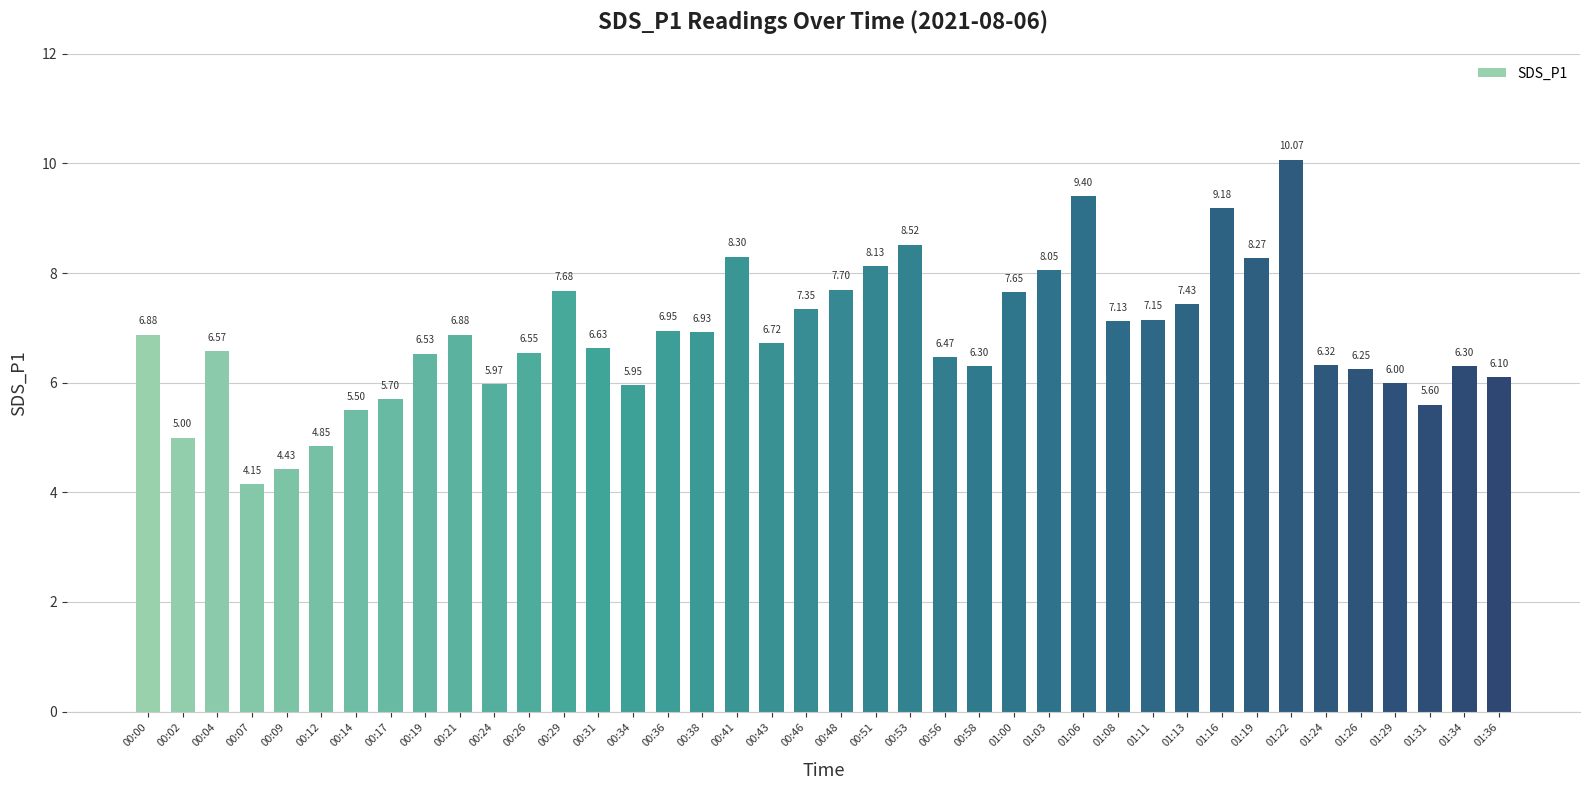

True or false: the data shows 7.1 at 01:08.

True